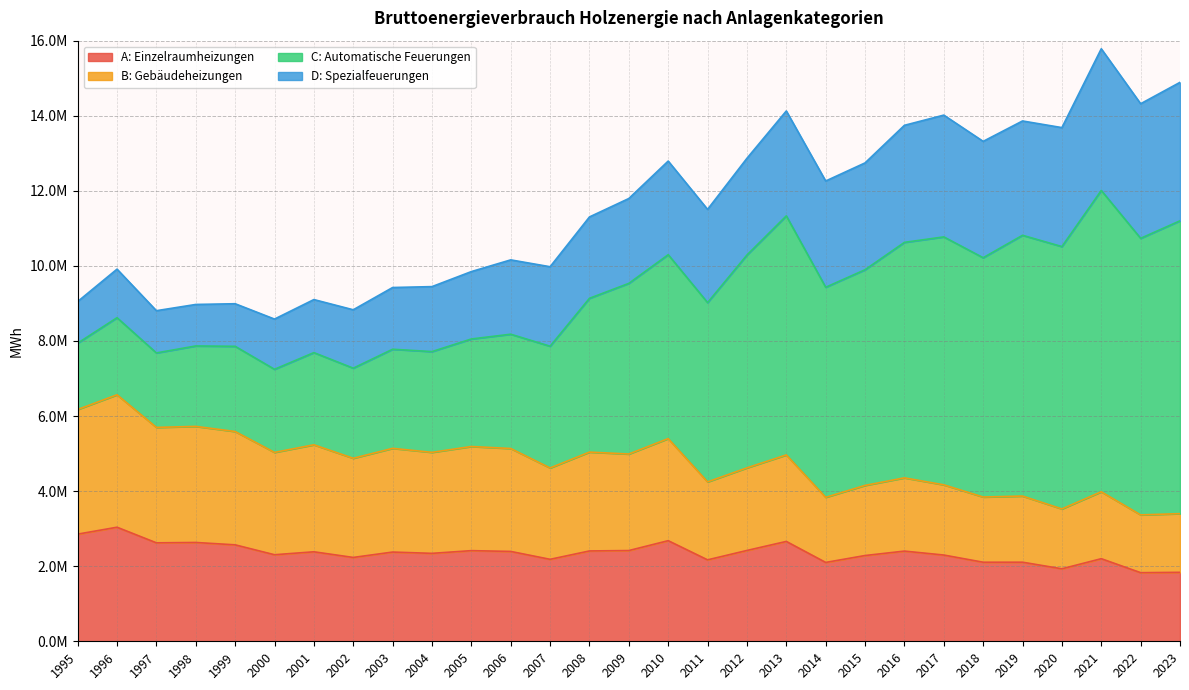

Which series has the largest total across all categories?

C: Automatische Feuerungen